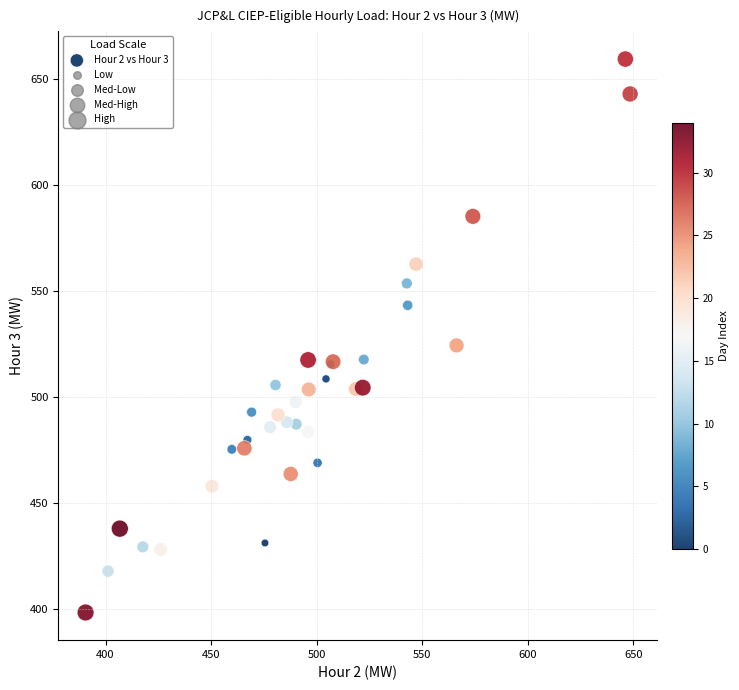

What Y value in the scatter plot is closest to 528?

524.4